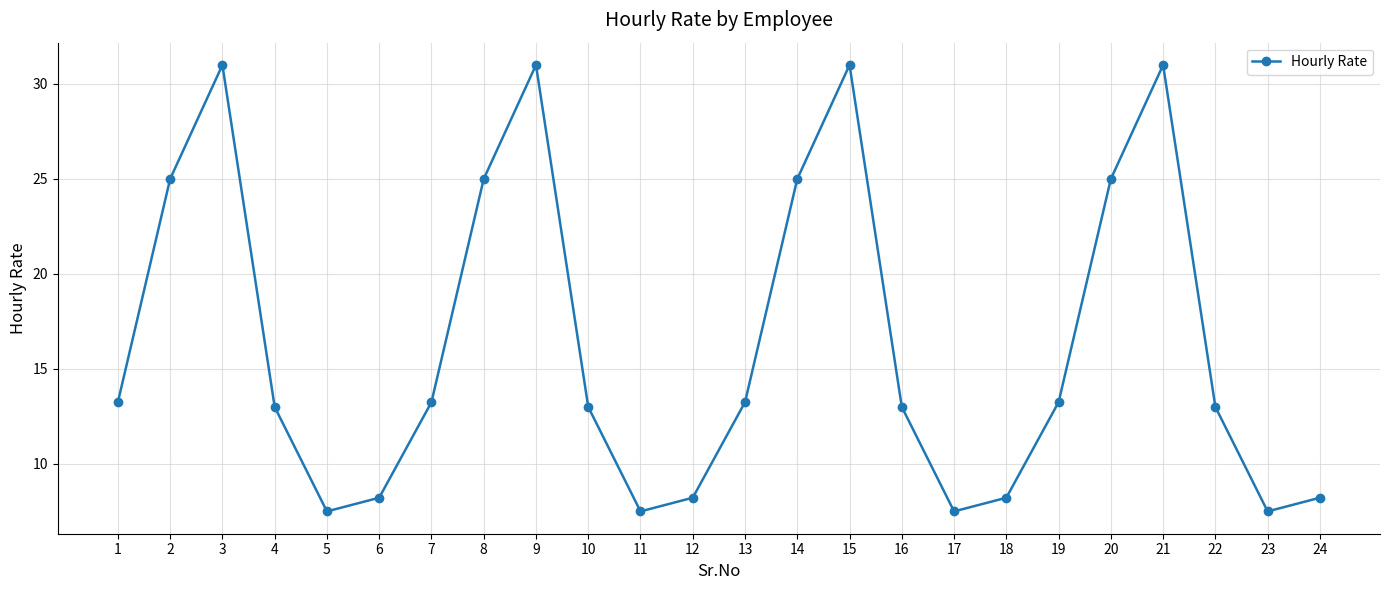

How many lines are shown in the chart?

1